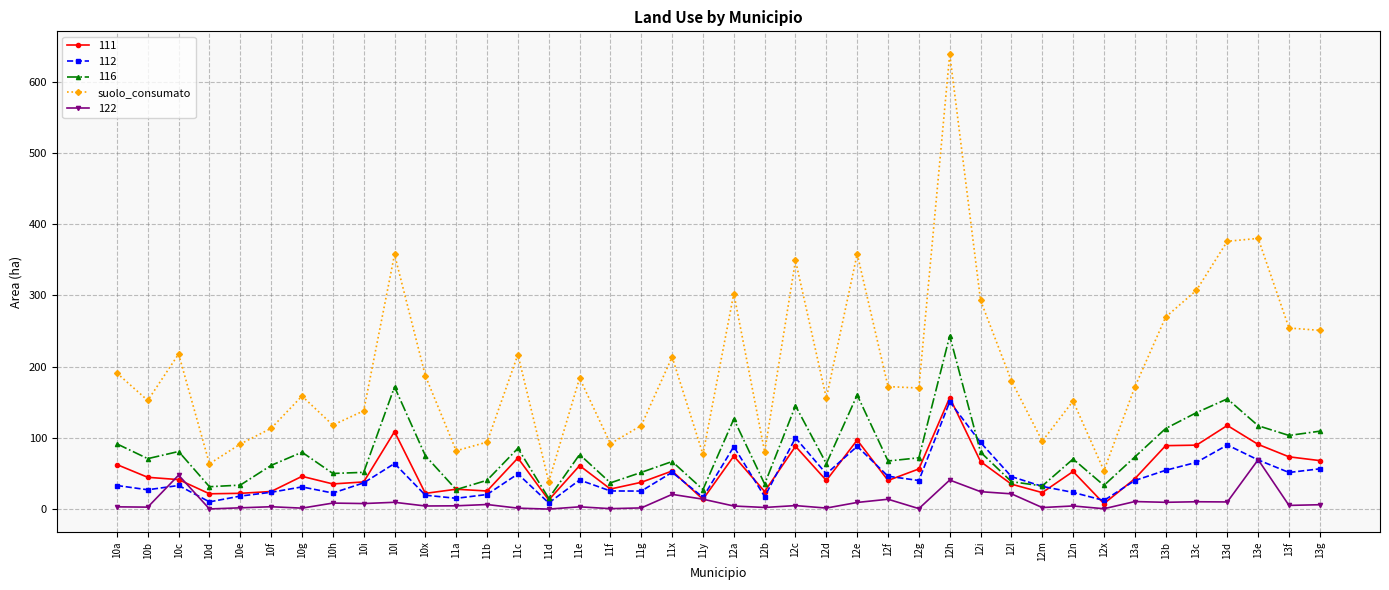

What is the value of the 112 point at the 5th from the left?

18.4